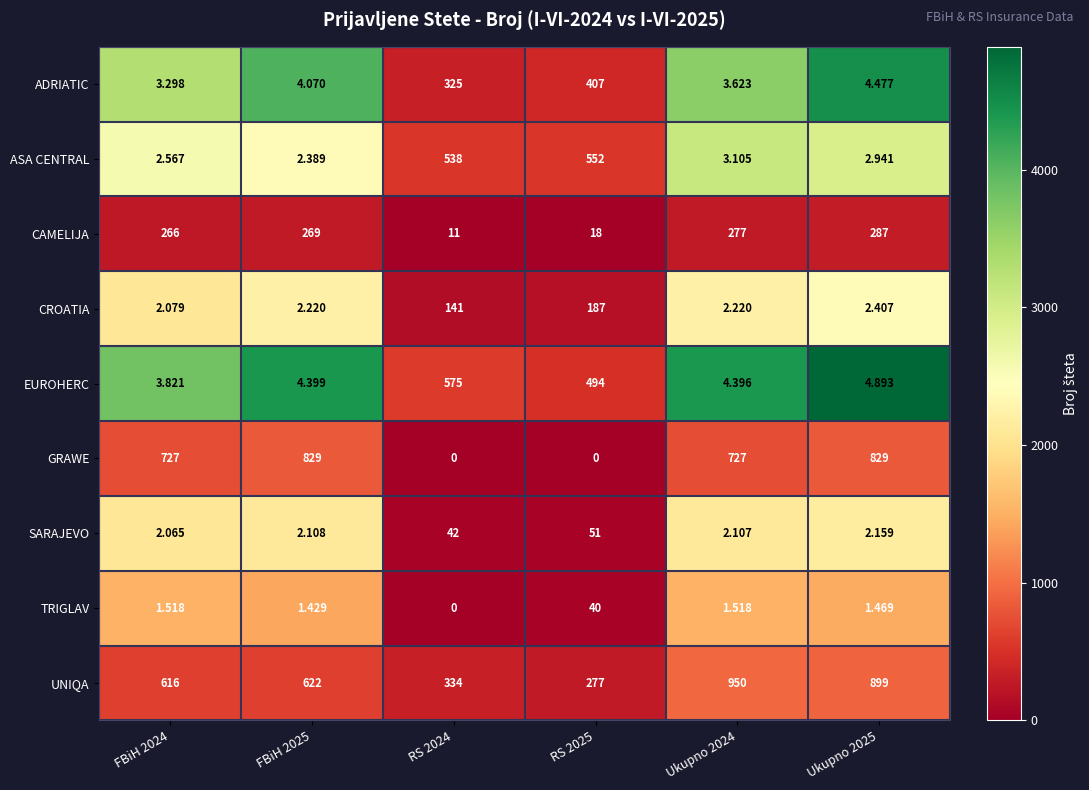

Which series has the widest spread of values?

GRAWE